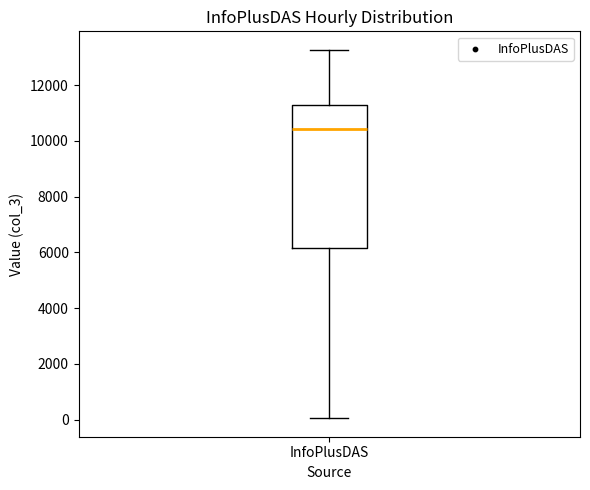

Where does the lower whisker of the box for InfoPlusDAS end on the y-axis? The values are not printed on the chart, so give them approximately, as read against the axis.

0